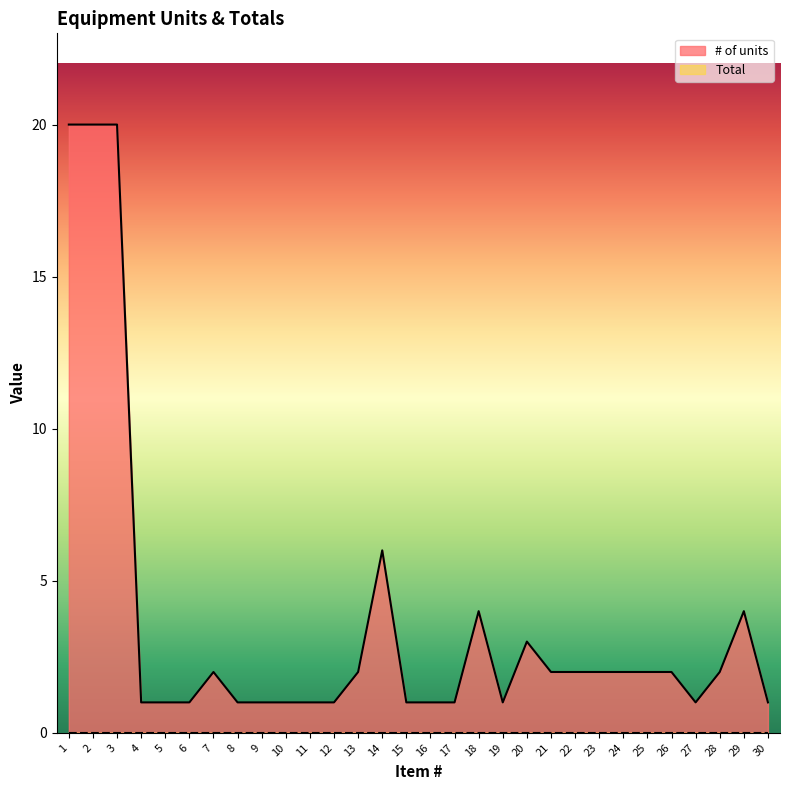

What is the difference between the second highest and second lowest values?

19